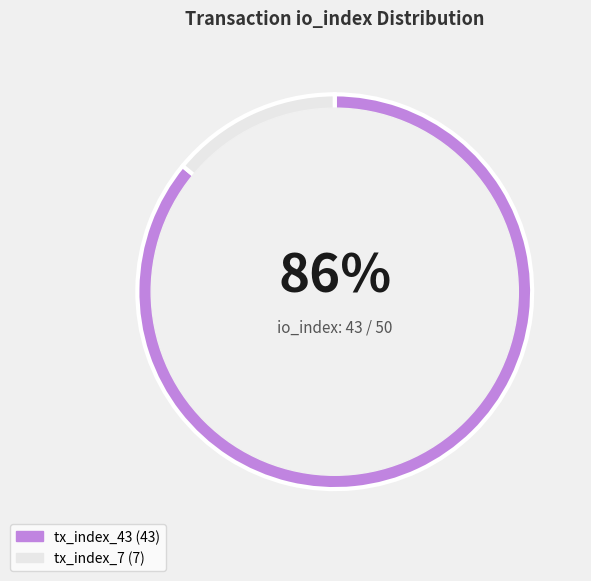

Which has a higher value, tx_index_7 or tx_index_43?

tx_index_43